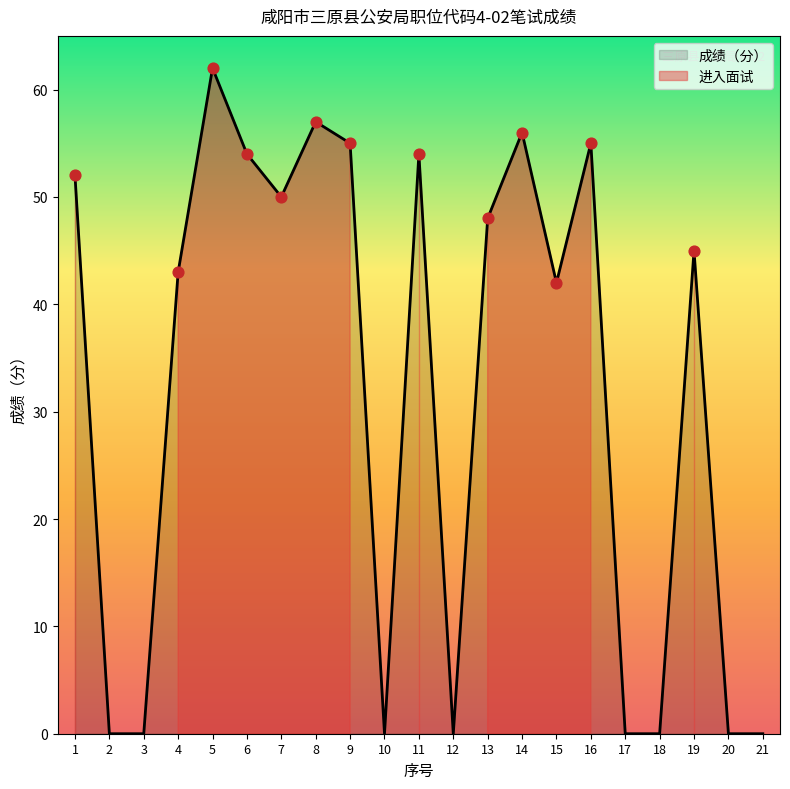

Approximately how many times larger is the value at 13 compared to 7?

1.0